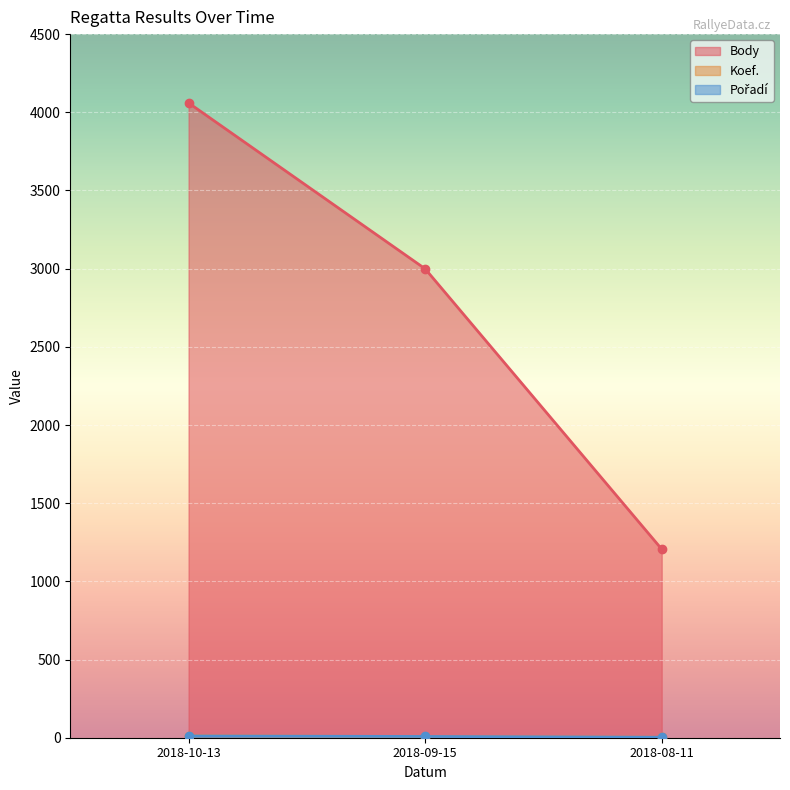

What are all the series names shown in the legend?

Body, Koef., Pořadí